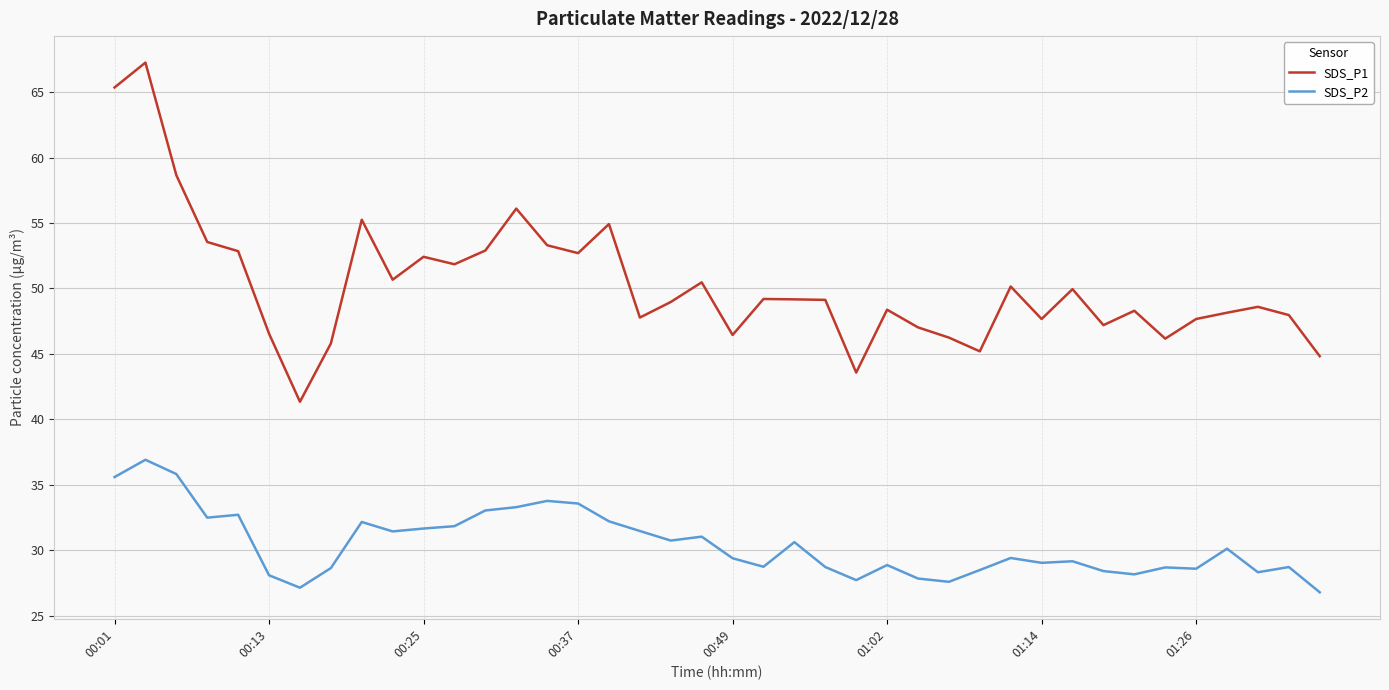

What is the maximum value for SDS_P2?

36.9